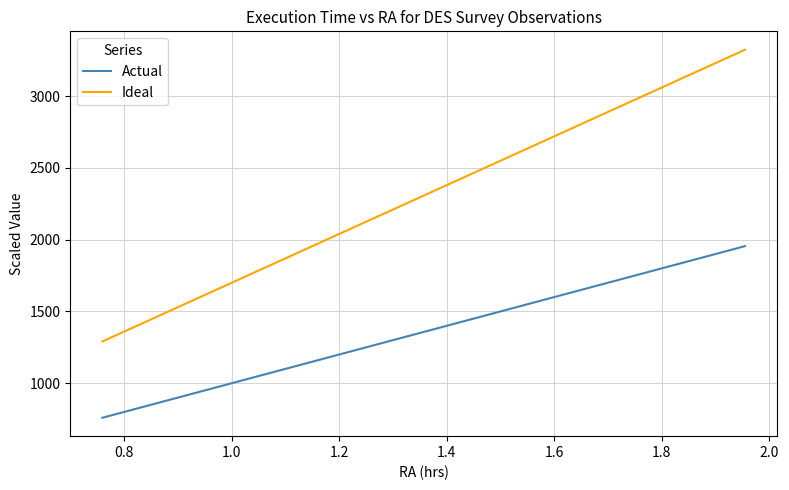

True or false: Ideal has more than 1 points higher than both neighbors.

False